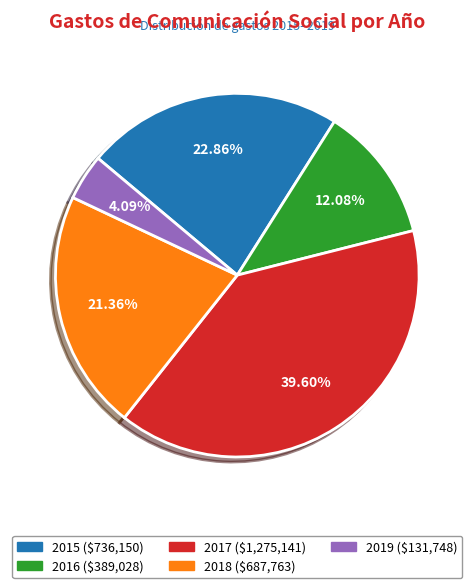

To the nearest percent, what portion does 2016 represent?

12%